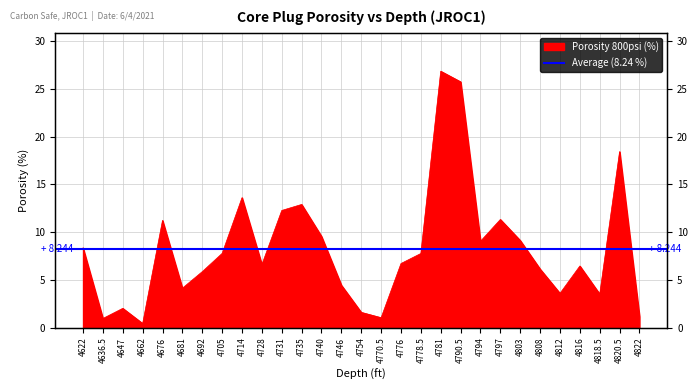

How many interior local peaks (higher than both neighbors) does the data have?

8